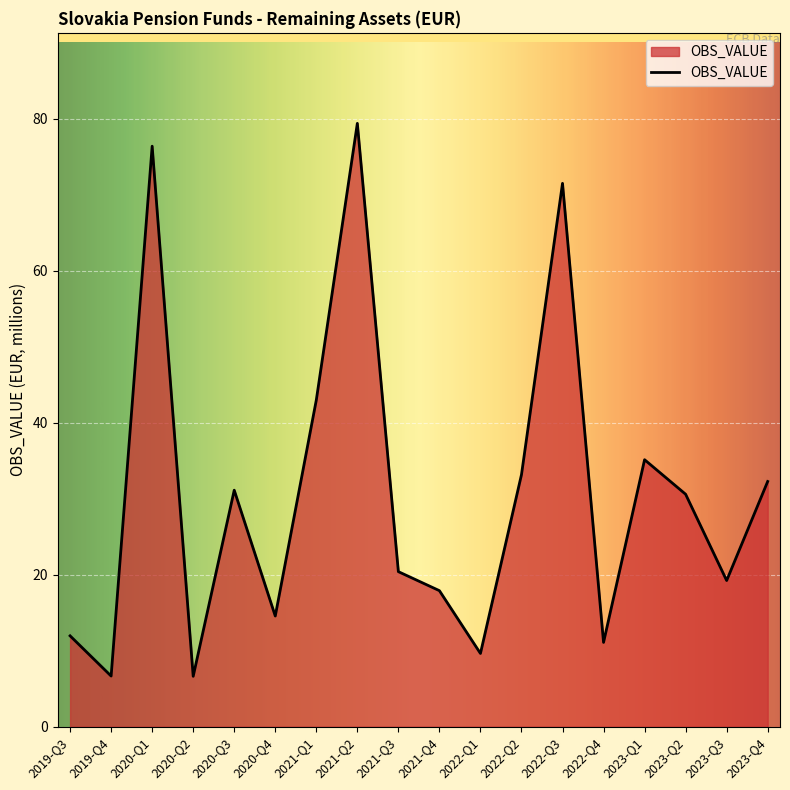

What is the difference between the second highest and minimum values?

69.7